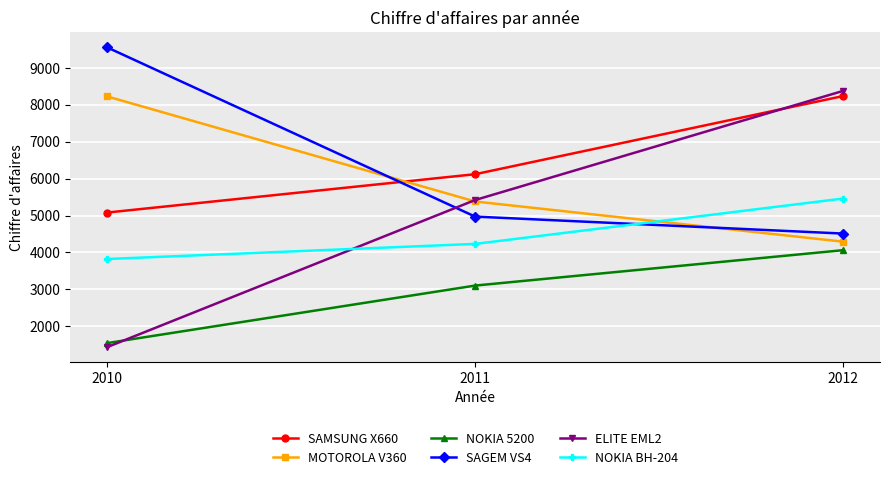

Count the ELITE EML2 values in the range 1430 to 8380.

3